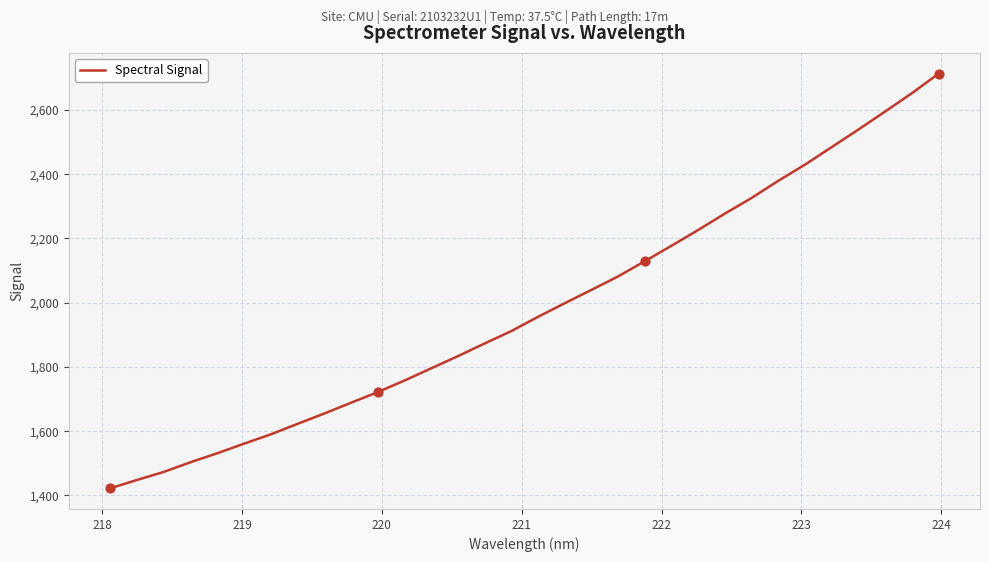

What is the maximum value shown in the chart?

2713.2